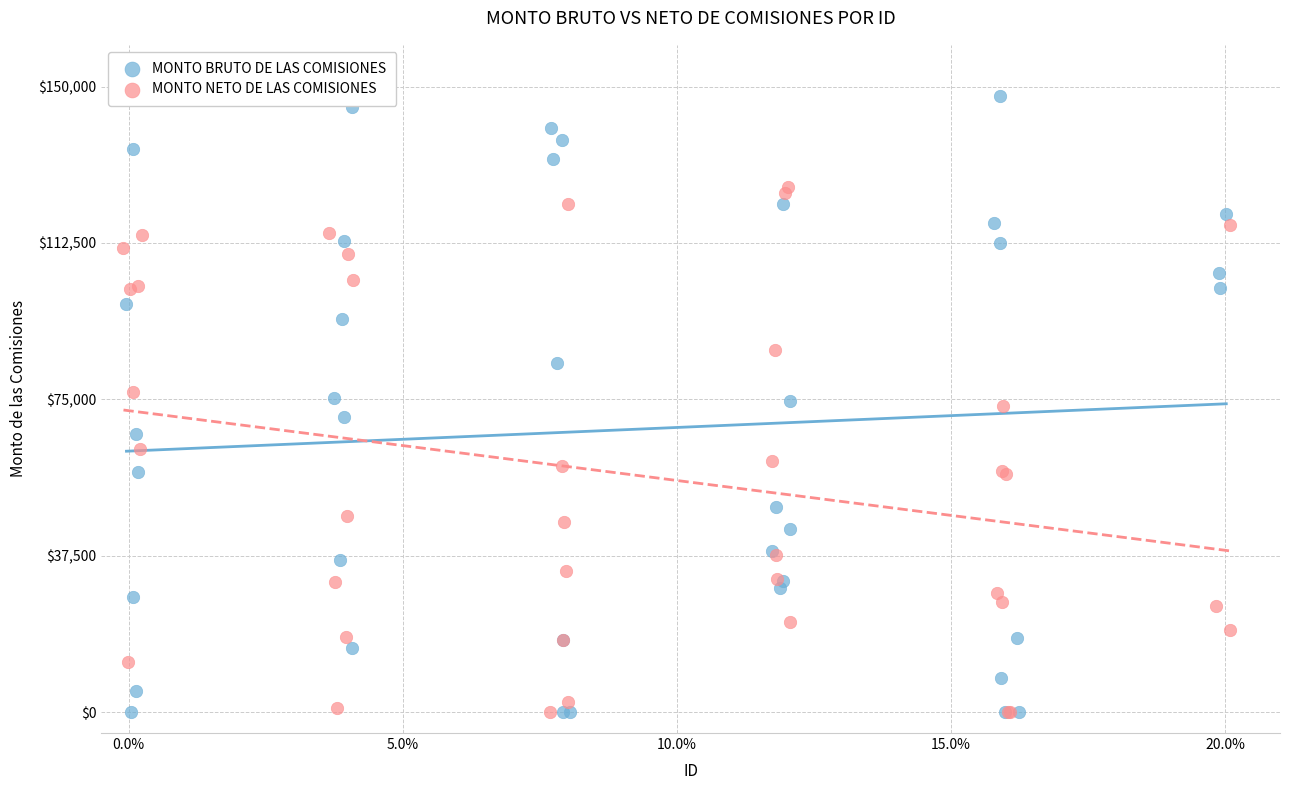

What are all the series names shown in the legend?

MONTO BRUTO DE LAS COMISIONES, MONTO NETO DE LAS COMISIONES